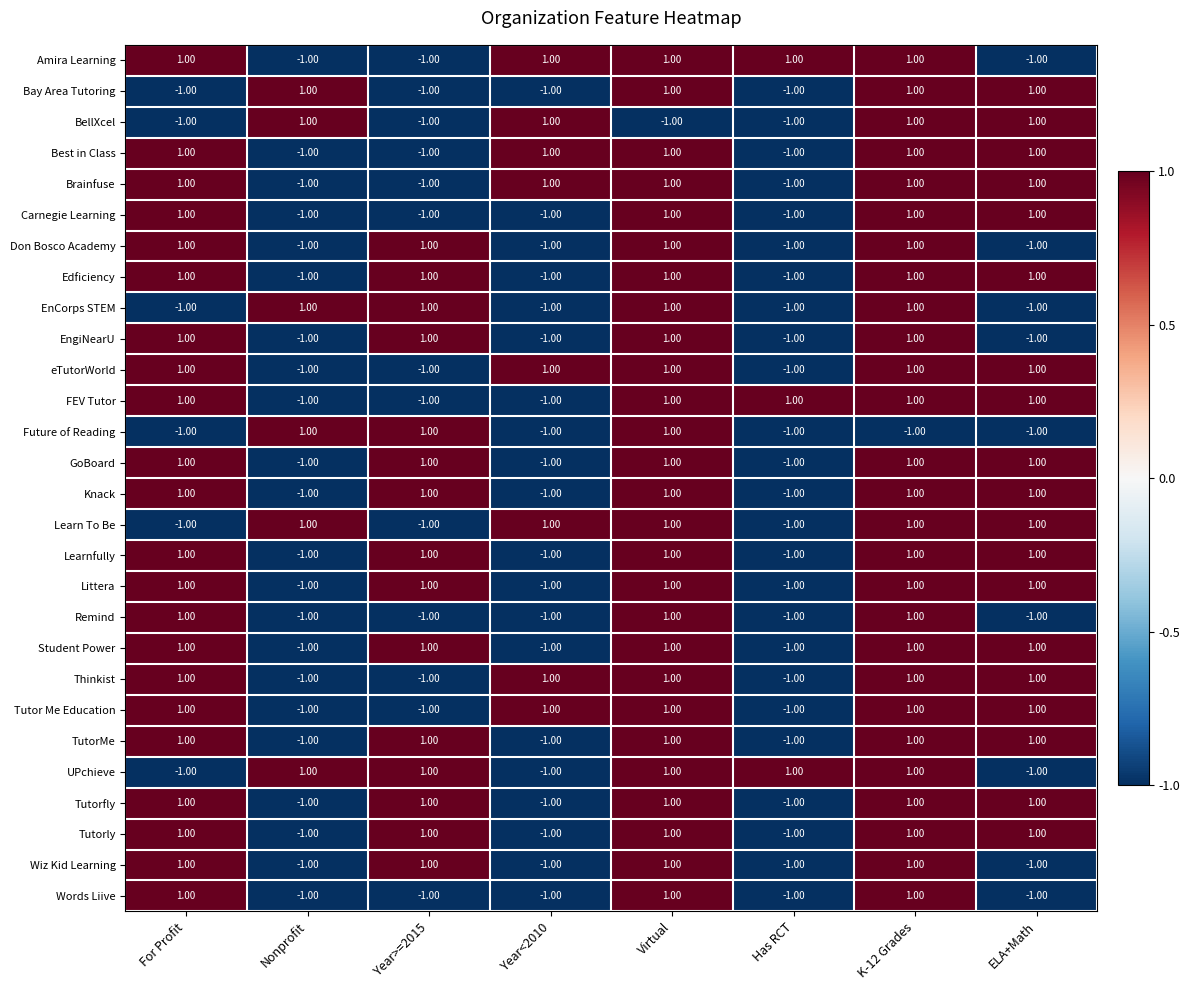

At how many categories does at least one series exceed 0?

8